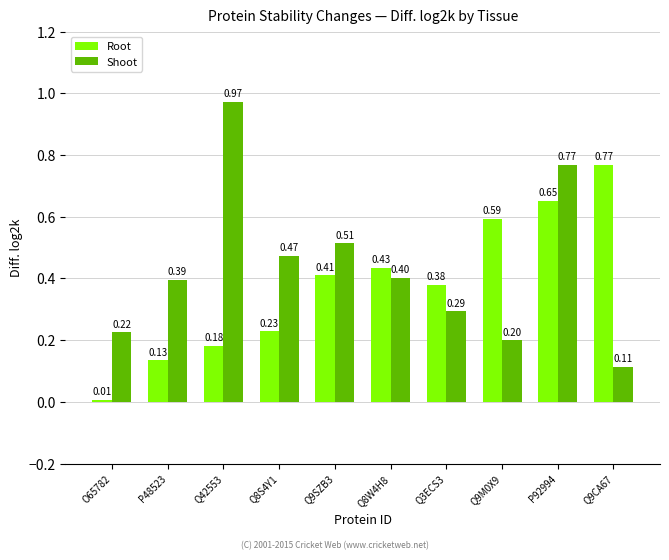

What is the sum of all Root values?

3.8